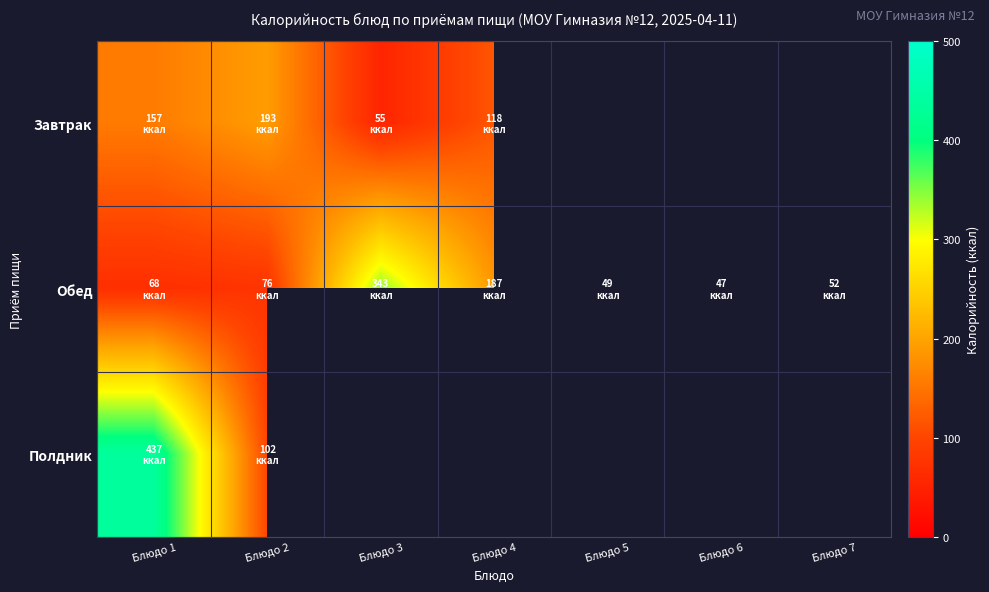

Which label corresponds to the smallest value in the chart?

Блюдо 6